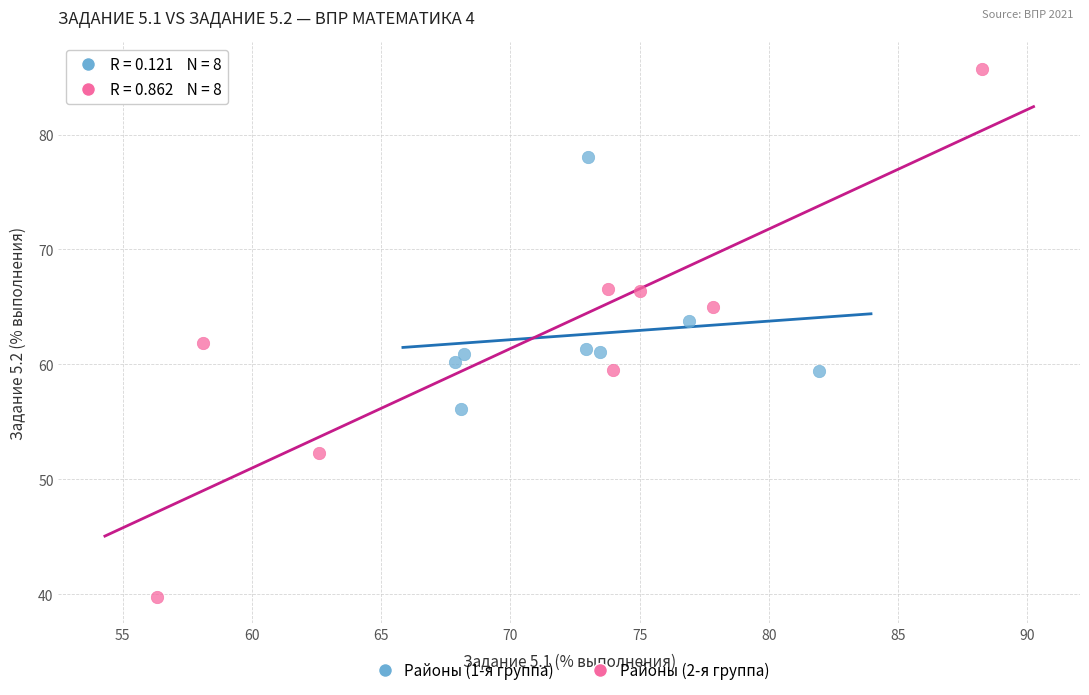

Which series contains the highest Y value?

Районы (2-я группа)